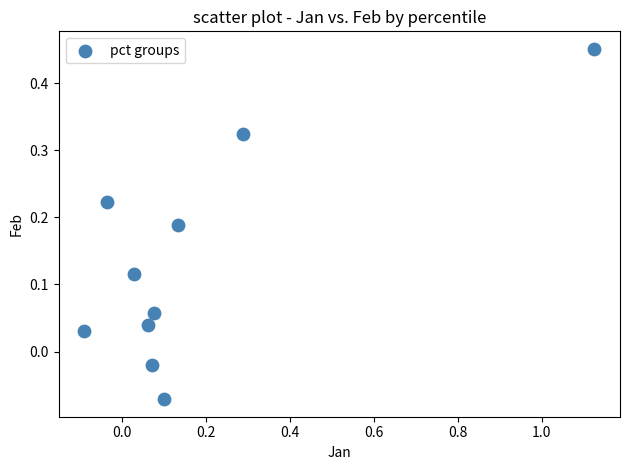

What is the range of X values (max minus min)?

1.2